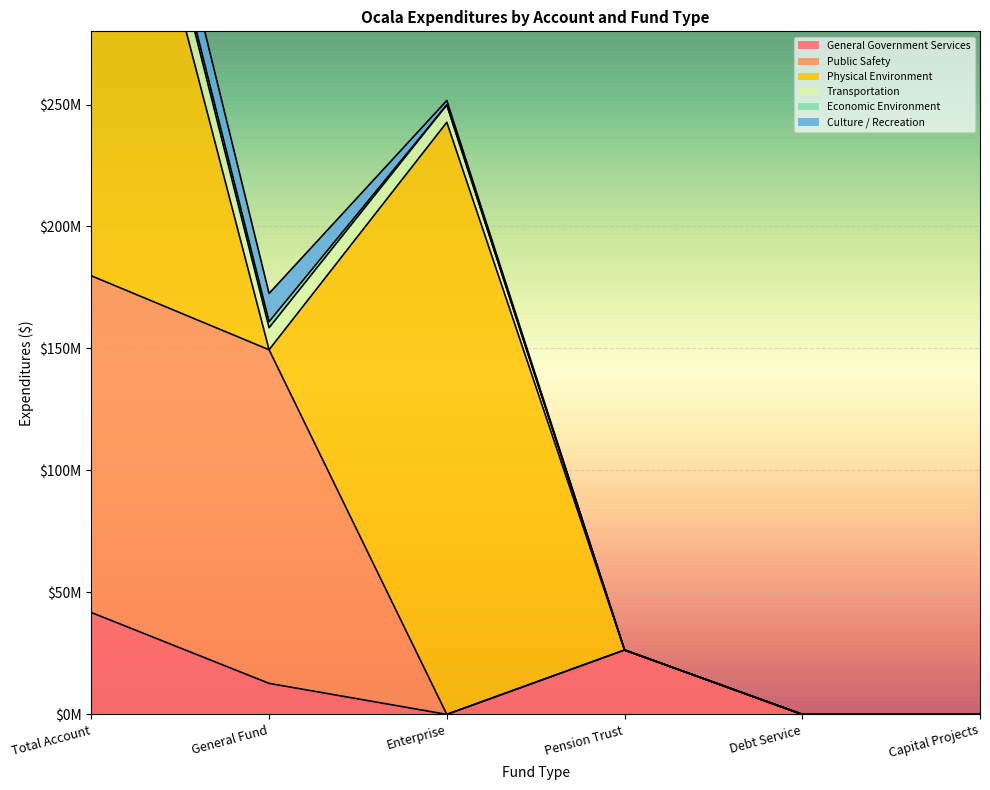

The Culture / Recreation series shows 1783802 at Enterprise. True or false?

True